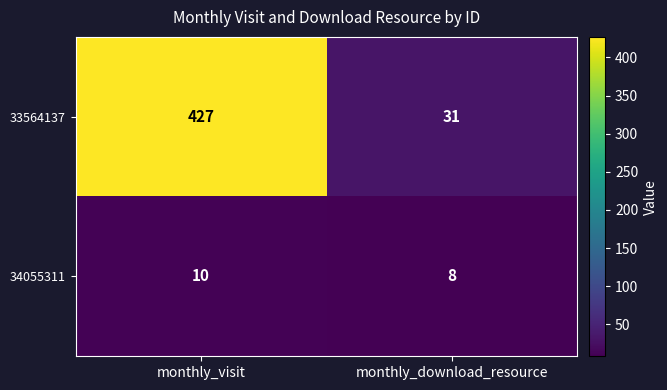

Which series has the largest range (max minus min)?

33564137